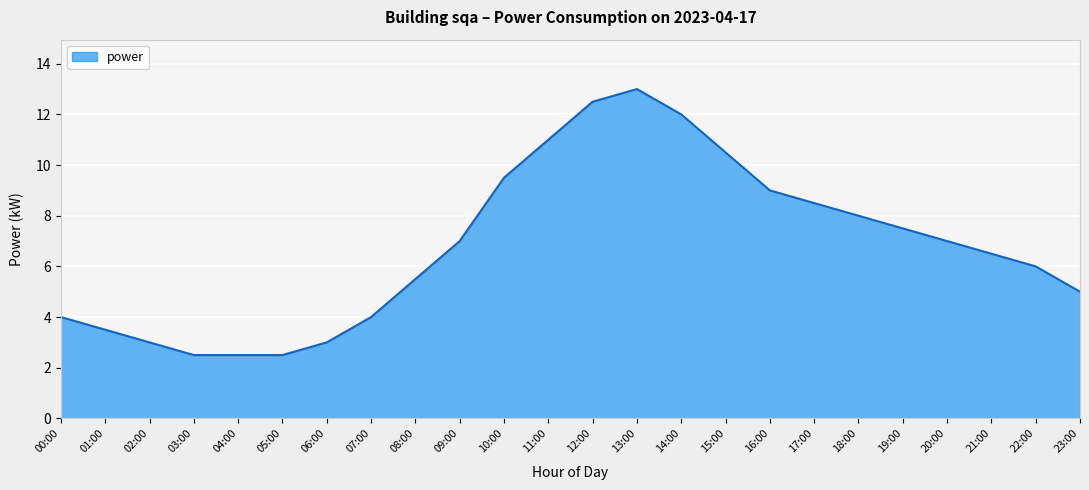

Reading right to left, what are all the values shown in this chart?

5.0	6.0	6.5	7.0	7.5	8.0	8.5	9.0	10.5	12.0	13.0	12.5	11.0	9.5	7.0	5.5	4.0	3.0	2.5	2.5	2.5	3.0	3.5	4.0